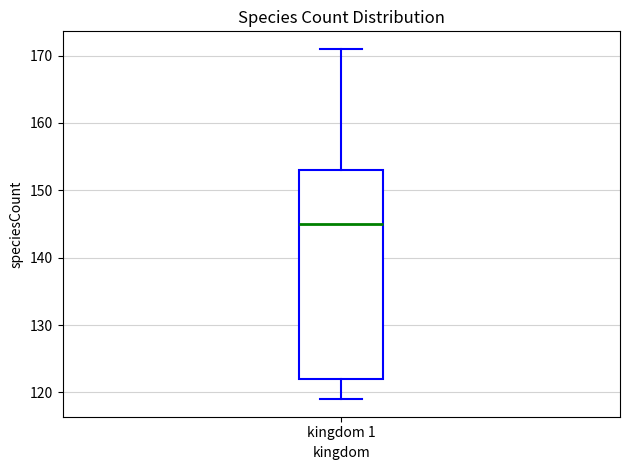

Where is the upper edge of the box for kingdom 1 on the y-axis? The values are not printed on the chart, so give them approximately, as read against the axis.

153